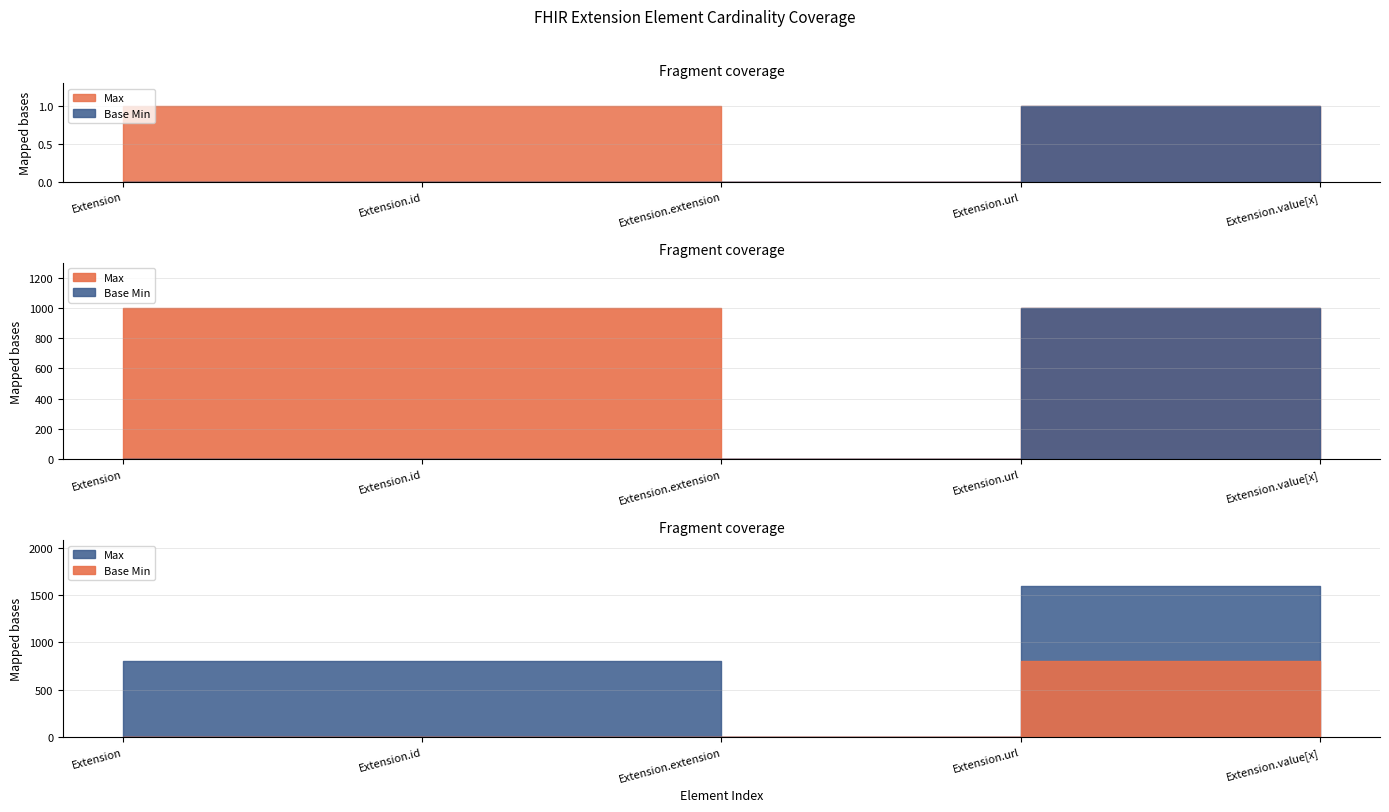

True or false: Base Min and Max intersect in this chart.

False